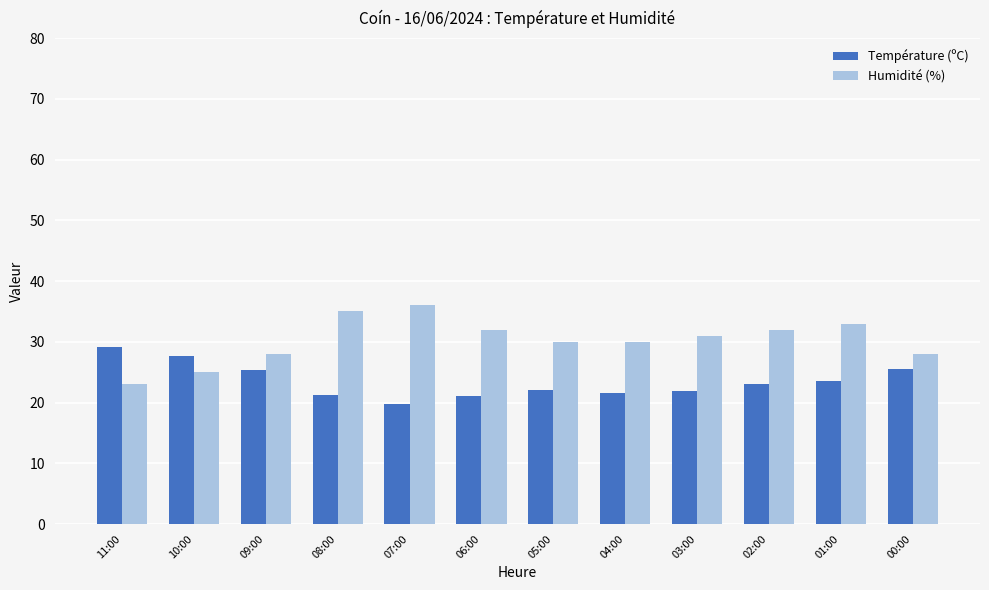

How many series are shown in this chart?

2